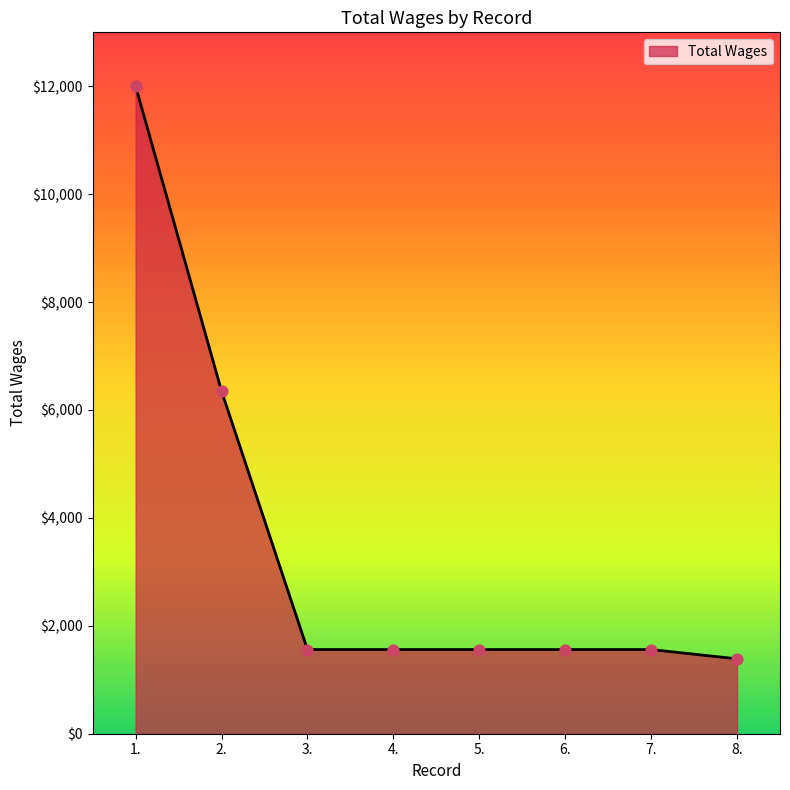

Which has a higher value, 8. or 1.?

1.